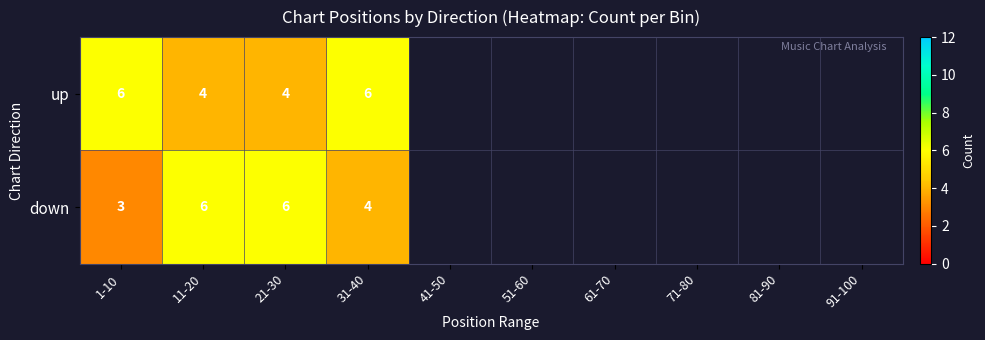

Is the value of up at 11-20 greater than the value of down at 21-30?

No